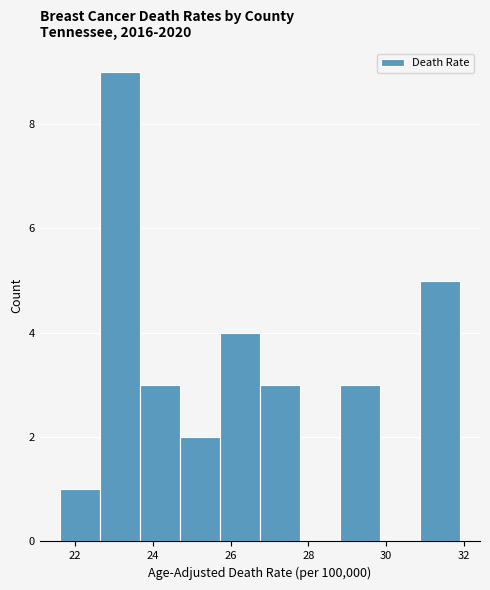

How tall is the bar that spans 26.8 to 27.8 on the x-axis? Neither the bar edges nor the heights are printed on the chart, so give them approximately, as read against the axes.

3